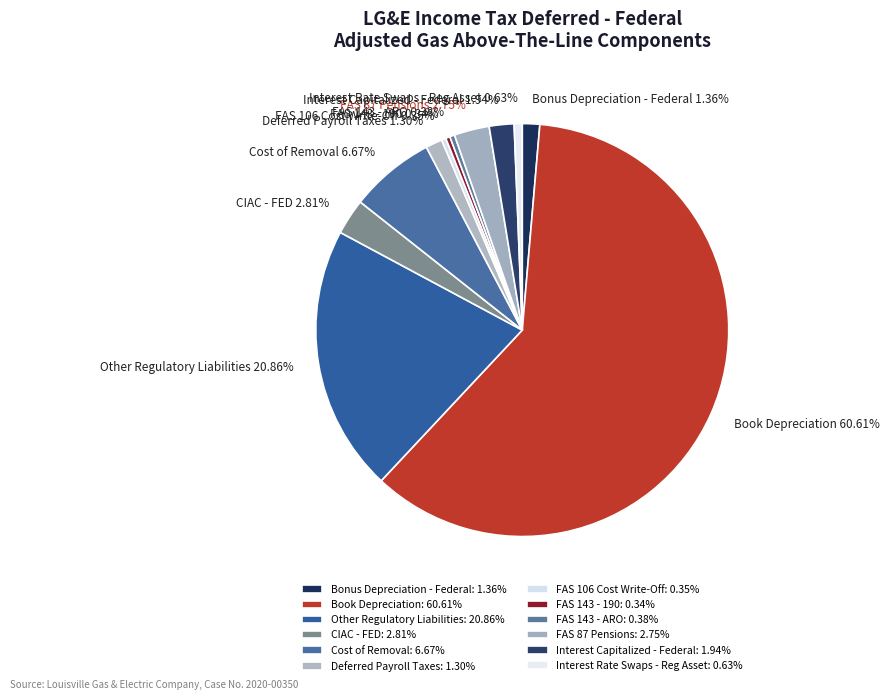

What is the ratio of the value at Other Regulatory Liabilities to the value at Cost of Removal?

3.1